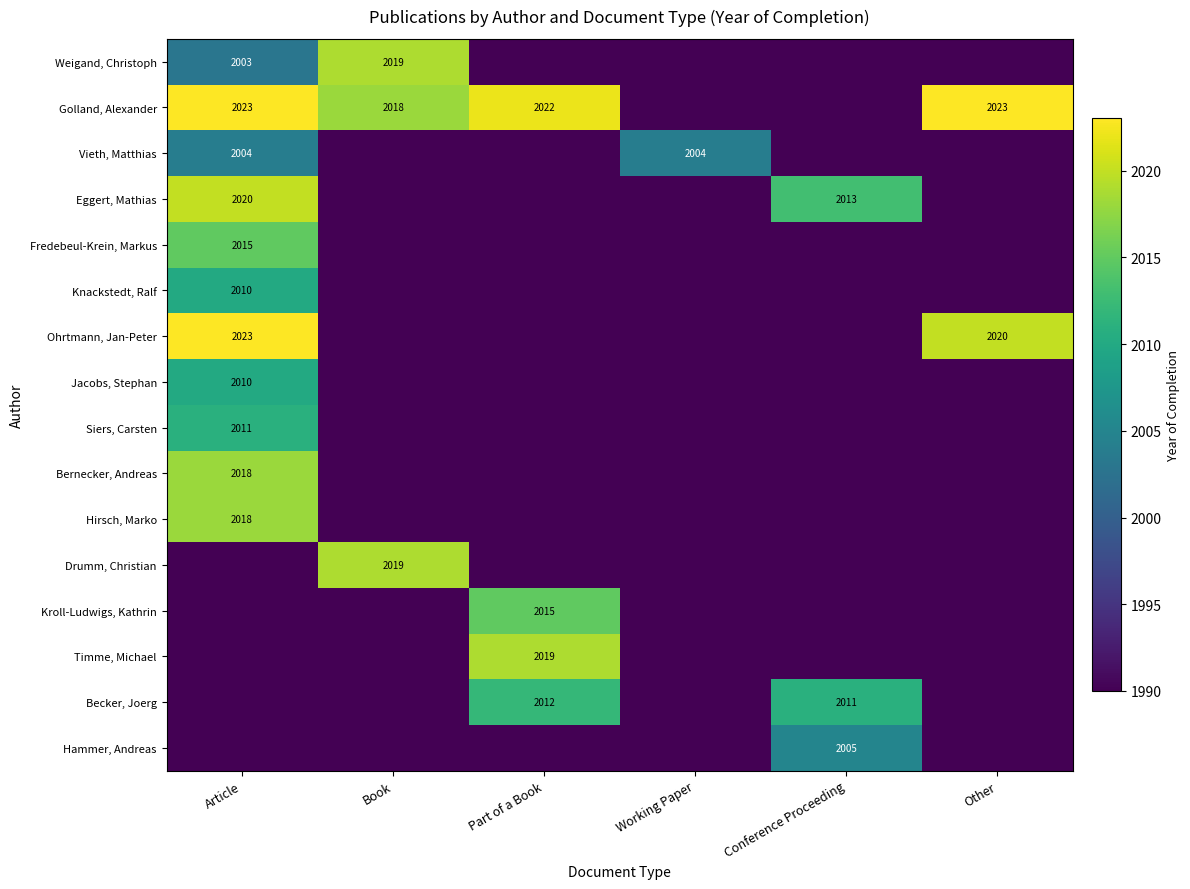

True or false: Weigand, Christoph has a value of 2003 at Article.

True